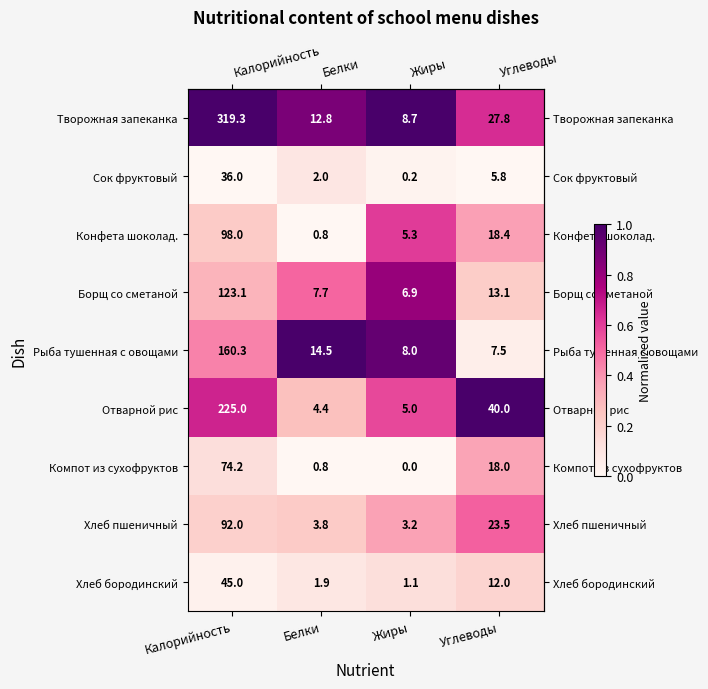

How many data points in Компот из сухофруктов are less than 18?

2